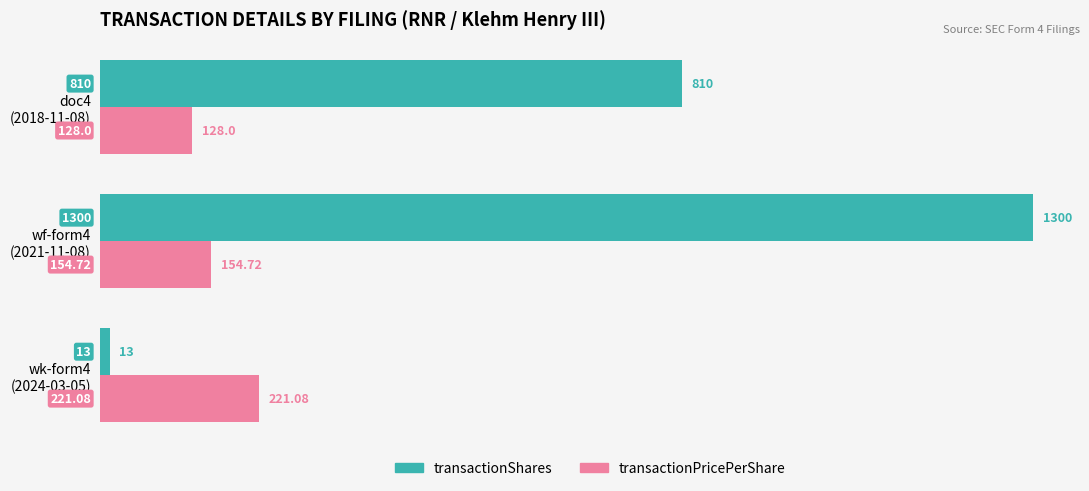

What is the difference between the maximum and minimum values in the transactionShares series?

1287.0